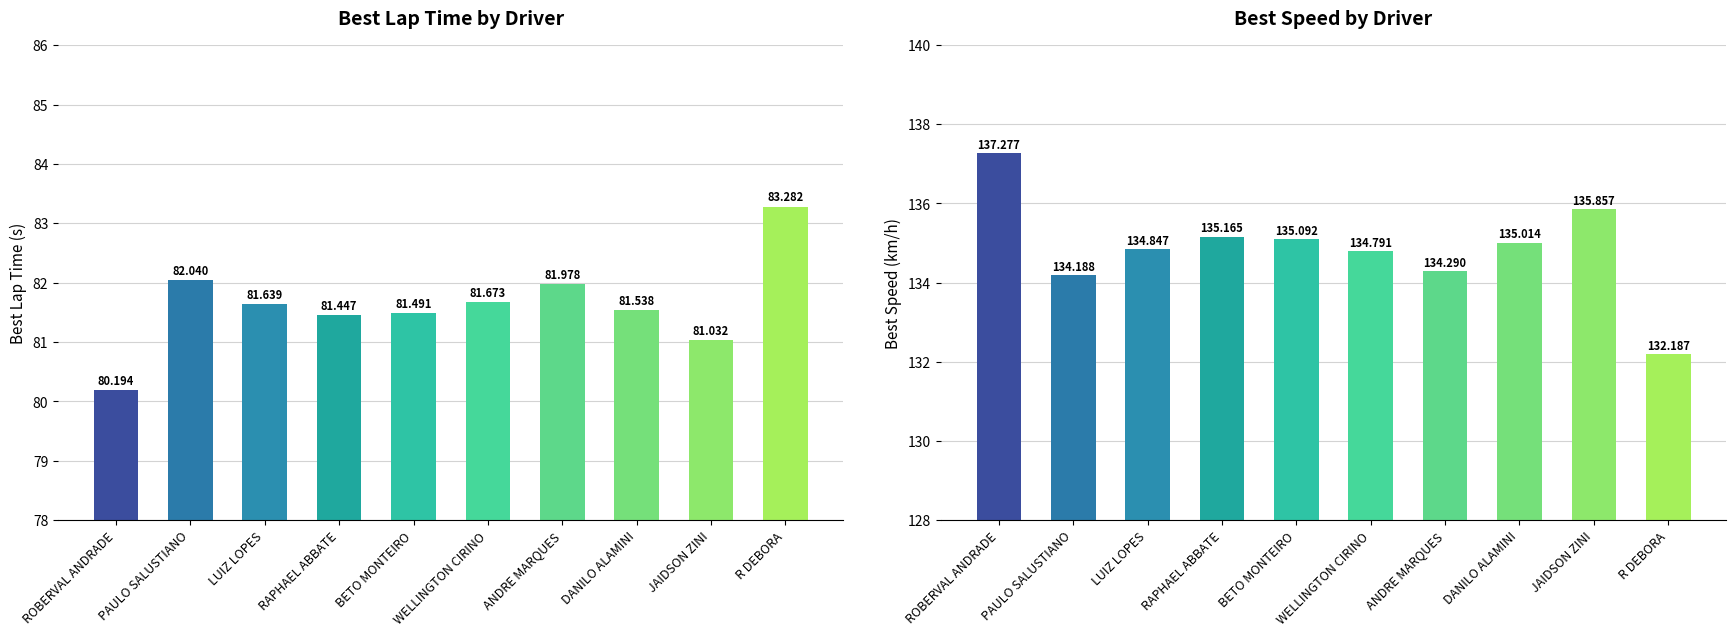

List the series in order of their peak value, highest first.

Best Speed, Best Lap time